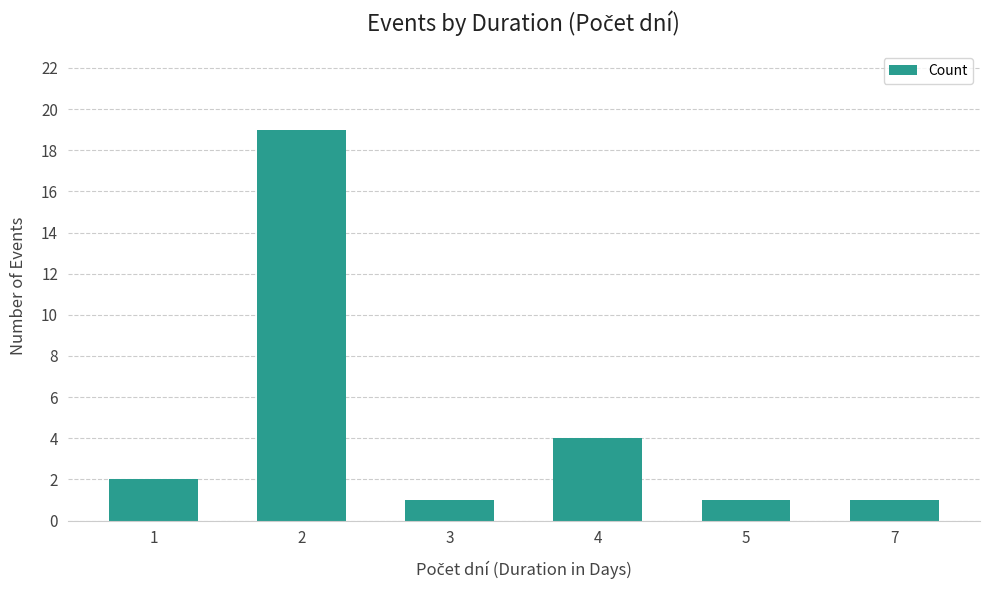

True or false: the data shows 2 at 1.

True